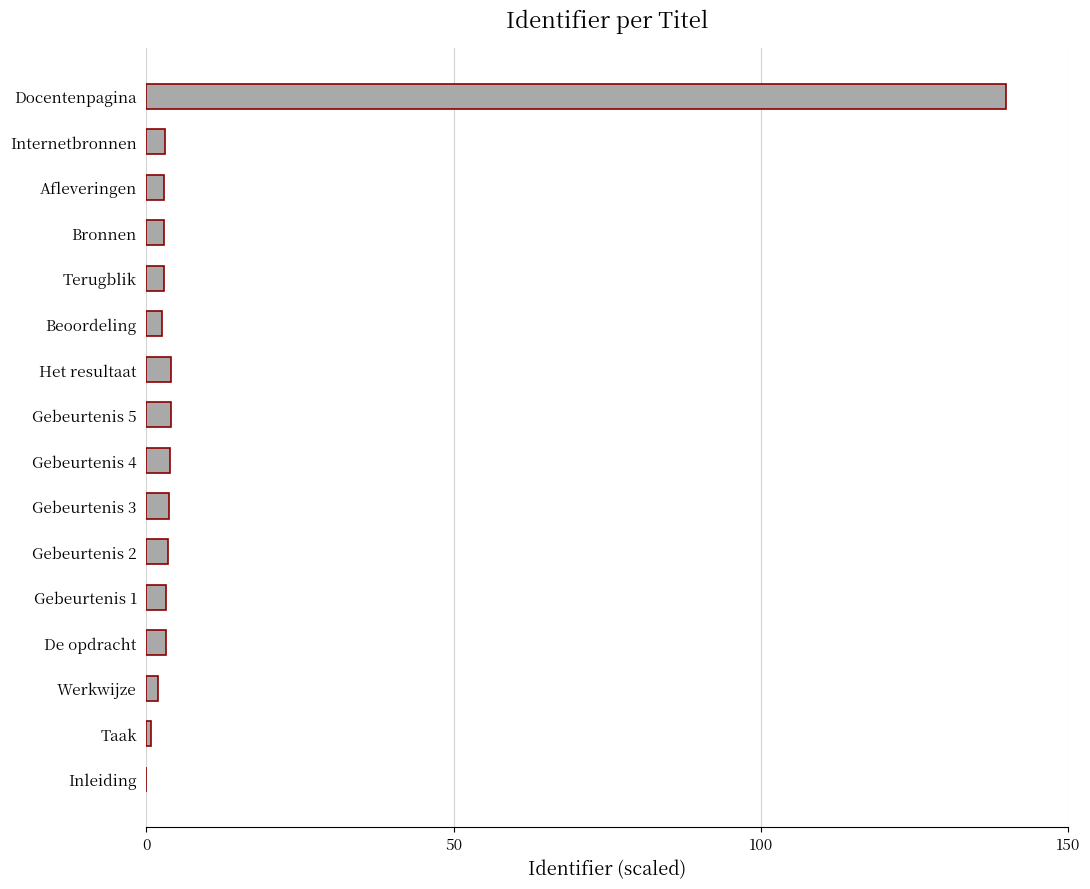

What is the ratio of the value at Gebeurtenis 5 to the value at Gebeurtenis 3?

1.1